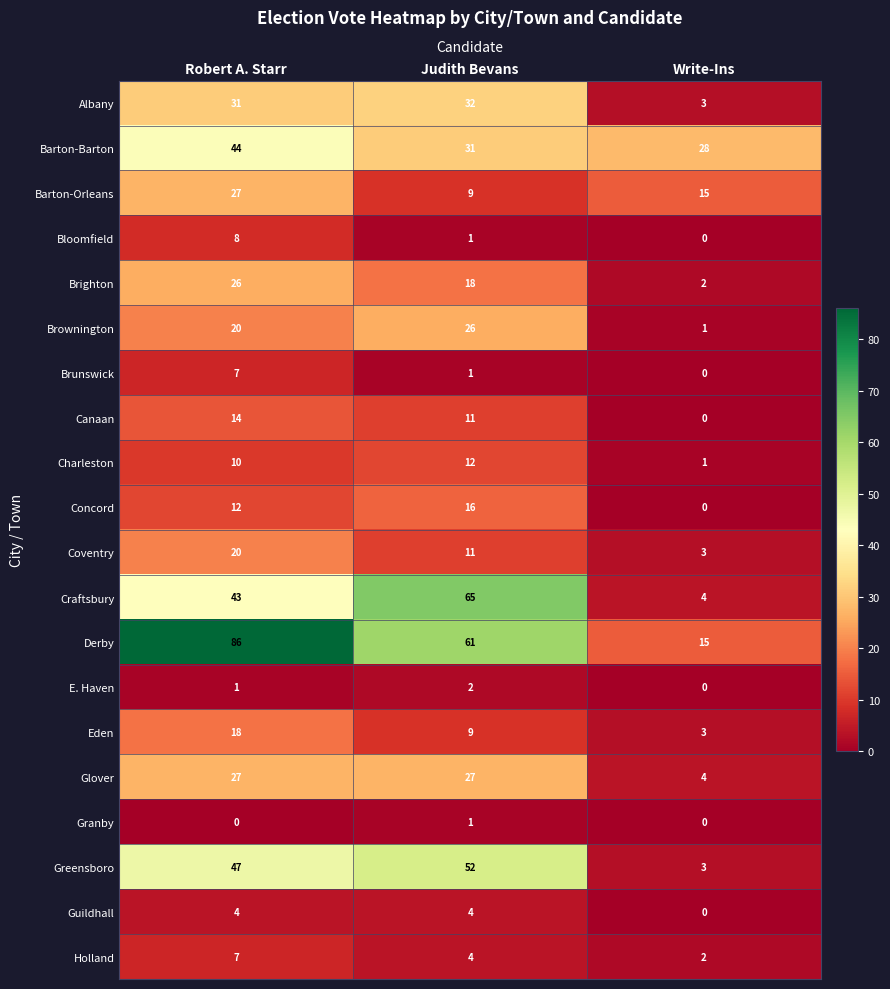

How many values in the E. Haven series are below 1?

1